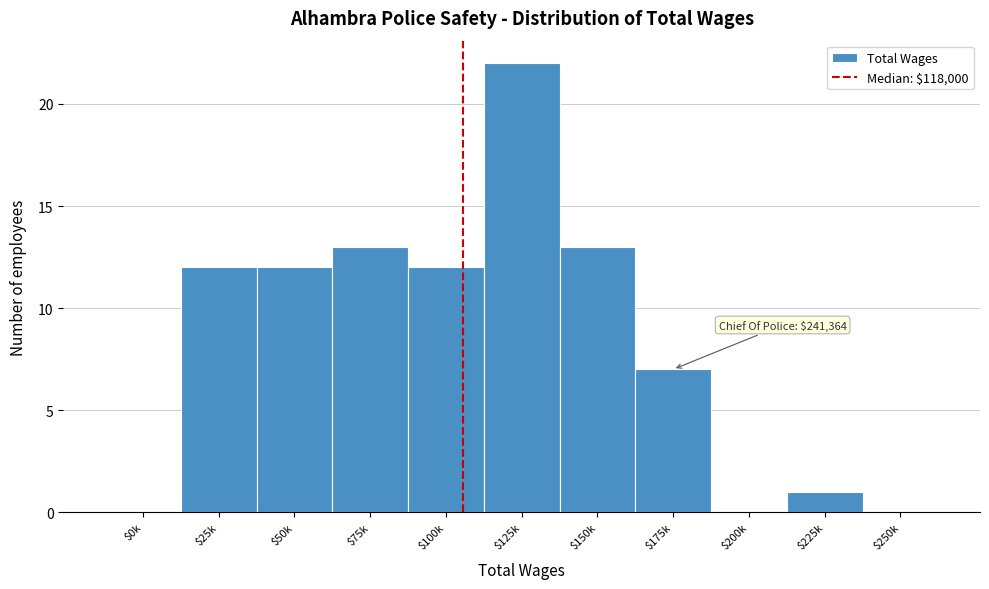

Is it true that the value at $225k is 1?

True